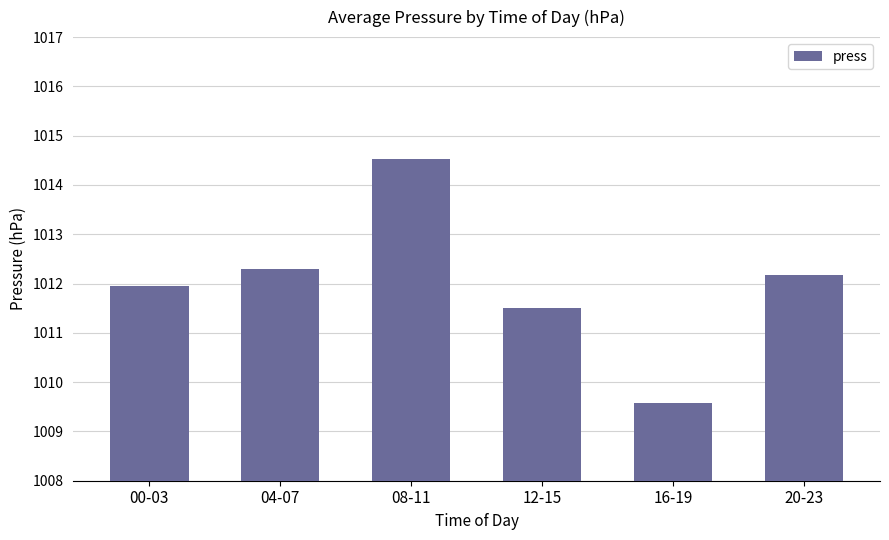

What is the maximum value shown in the chart?

1014.5